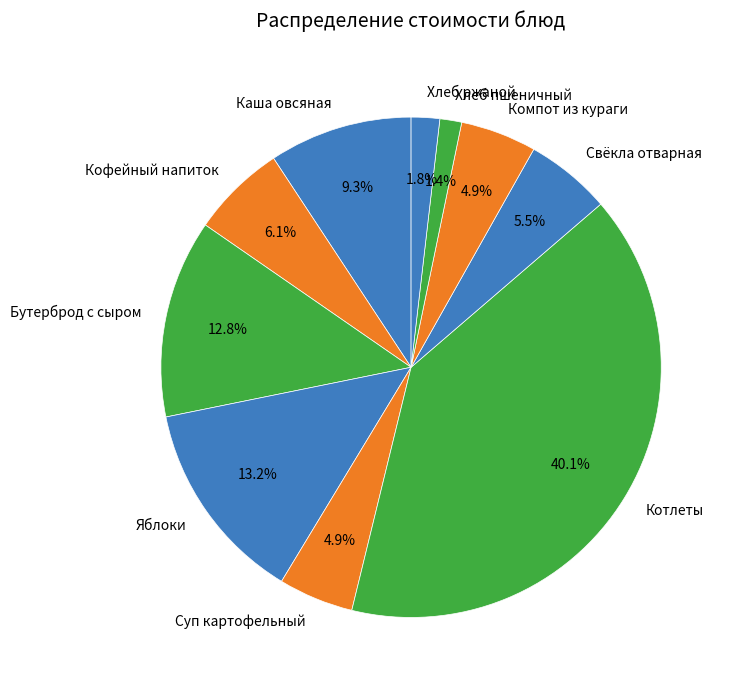

What is the ratio of the value at Кофейный напиток to the value at Каша овсяная?

0.7